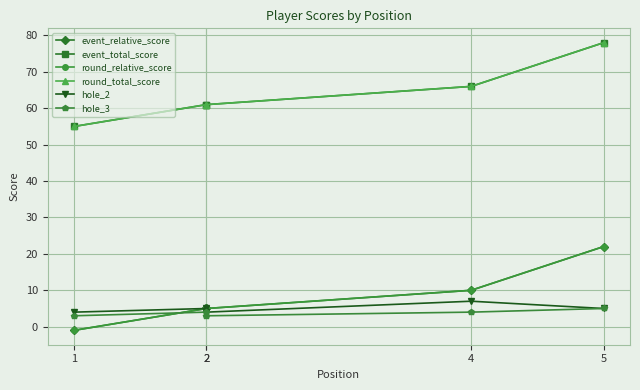

What is the total value across all series at 5?

210